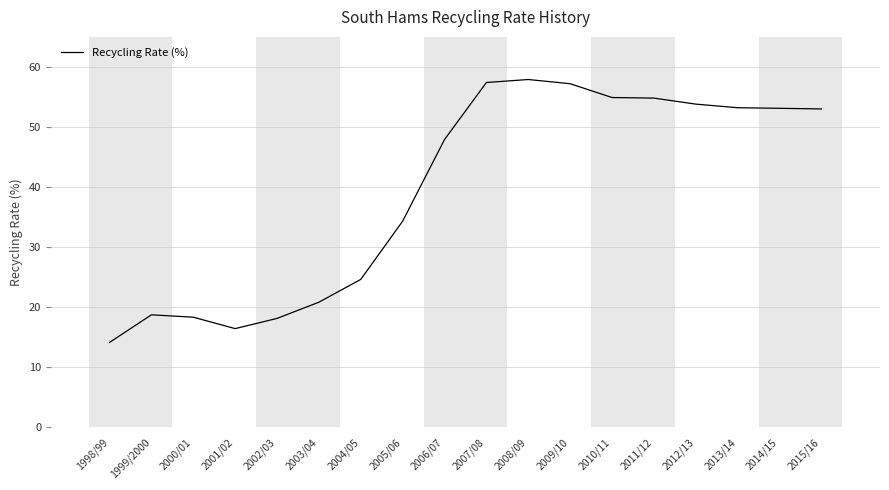

What is the maximum value shown in the chart?

57.9